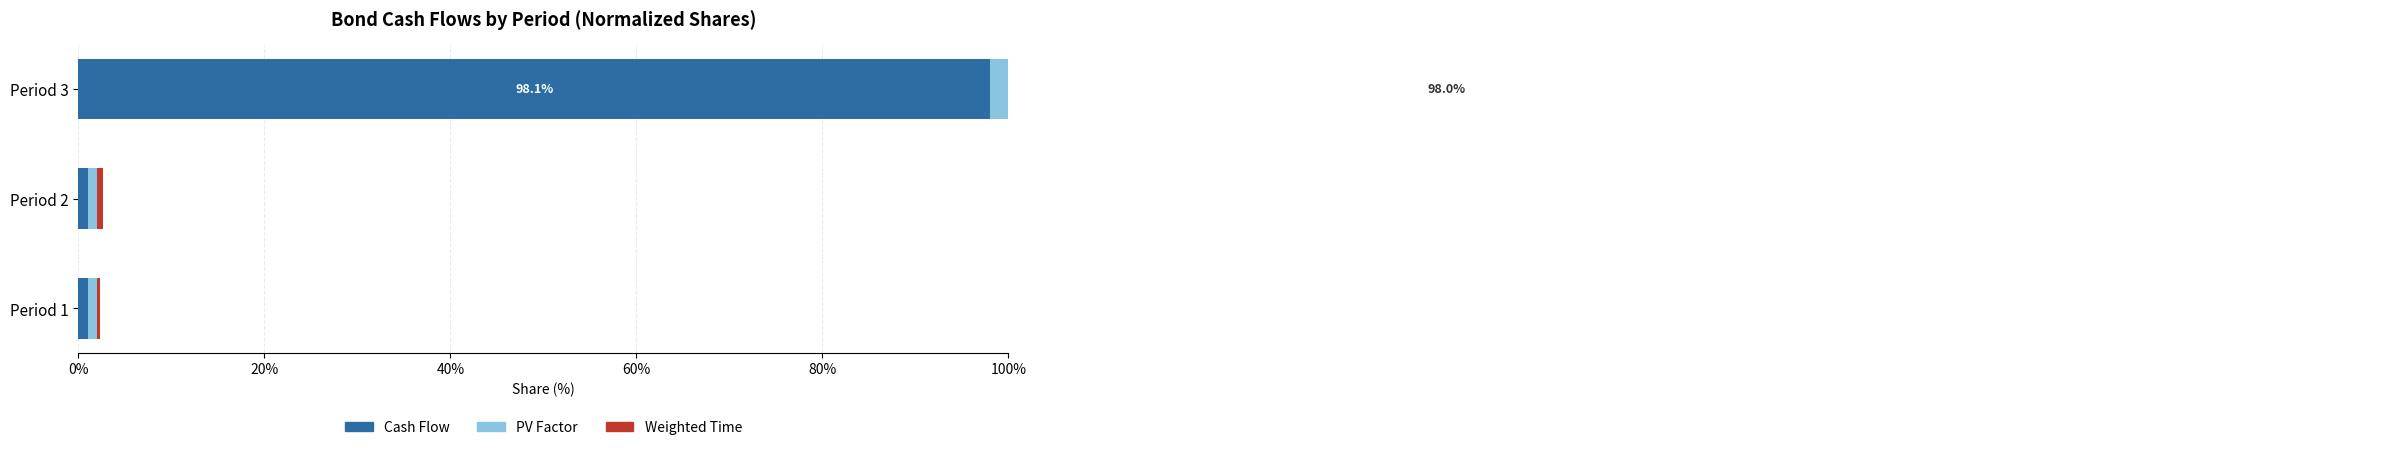

What is the average value of the Weighted Time series?

33.3